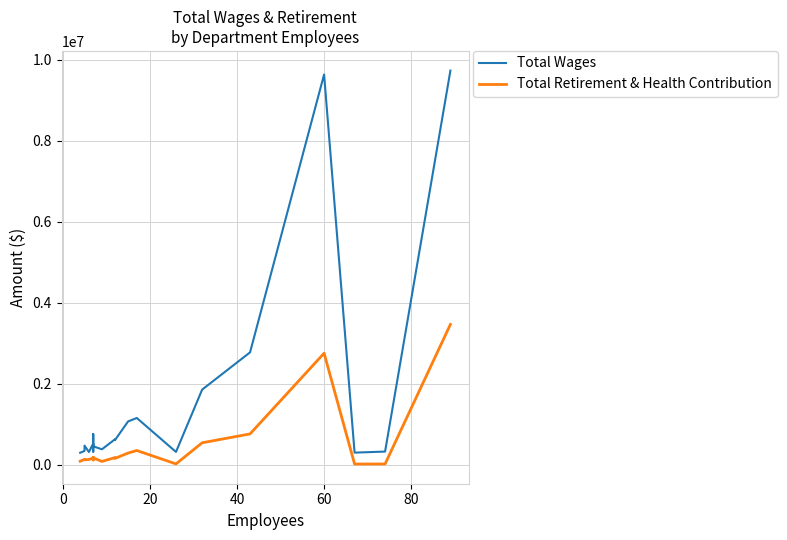

Reading left to right, list all the values displayed in this chart.

Total Wages: 294509	339787	470280	312962	521030	320580	755081	452472	379872	627451	607671	1067503	1152593	314906	1852632	2773168	9633163	297152	323138	9729321
Total Retirement & Health Contribution: 85194	130958	118900	128302	158275	115845	181405	167588	80184	174497	155152	286617	349567	18519	540219	758909	2751259	15195	16968	3462765